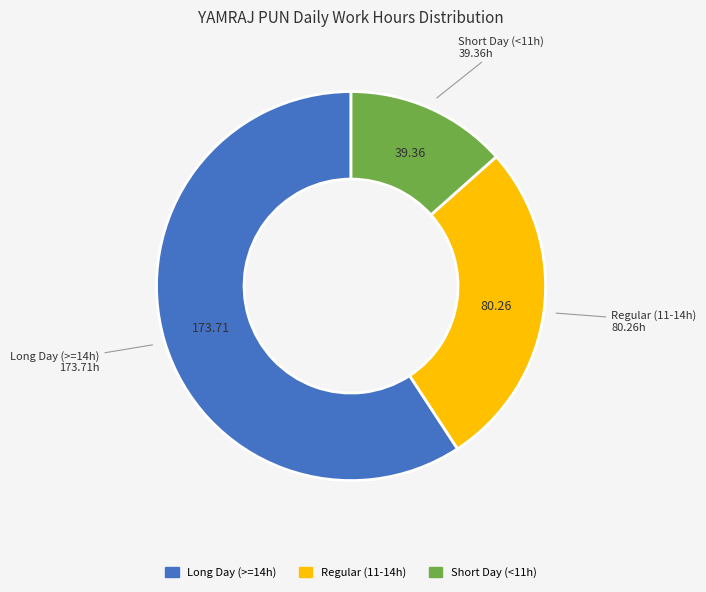

Does any single category account for the majority?

Yes